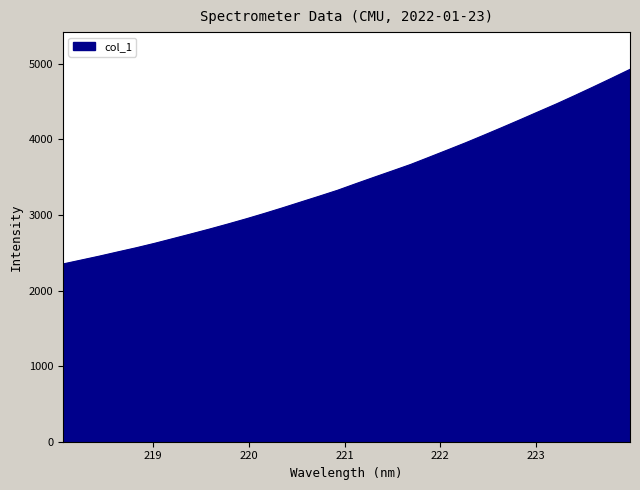

What is the difference between the maximum and minimum values?

2574.3